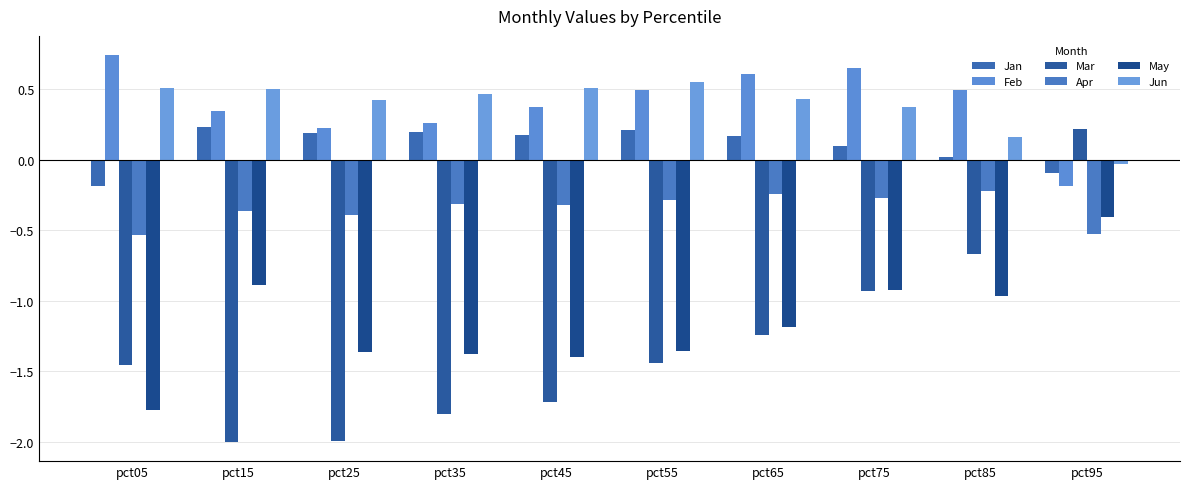

What are all the series names shown in the legend?

Jan, Feb, Mar, Apr, May, Jun